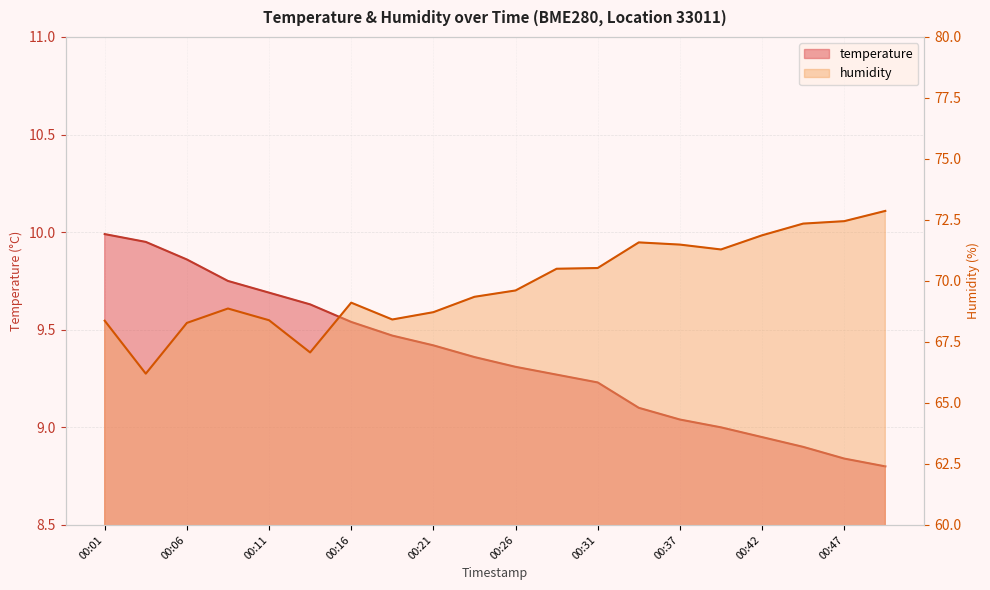

Reading right to left, transcribe all the data shown in this chart.

temperature: 00:49=8.8	00:47=8.8	00:44=8.9	00:42=8.9	00:39=9.0	00:37=9.0	00:34=9.1	00:31=9.2	00:29=9.3	00:26=9.3	00:24=9.4	00:21=9.4	00:19=9.5	00:16=9.5	00:14=9.6	00:11=9.7	00:08=9.8	00:06=9.9	00:03=9.9	00:01=10.0
humidity: 00:49=72.9	00:47=72.5	00:44=72.3	00:42=71.9	00:39=71.3	00:37=71.5	00:34=71.6	00:31=70.5	00:29=70.5	00:26=69.6	00:24=69.3	00:21=68.7	00:19=68.4	00:16=69.1	00:14=67.1	00:11=68.4	00:08=68.9	00:06=68.3	00:03=66.2	00:01=68.4